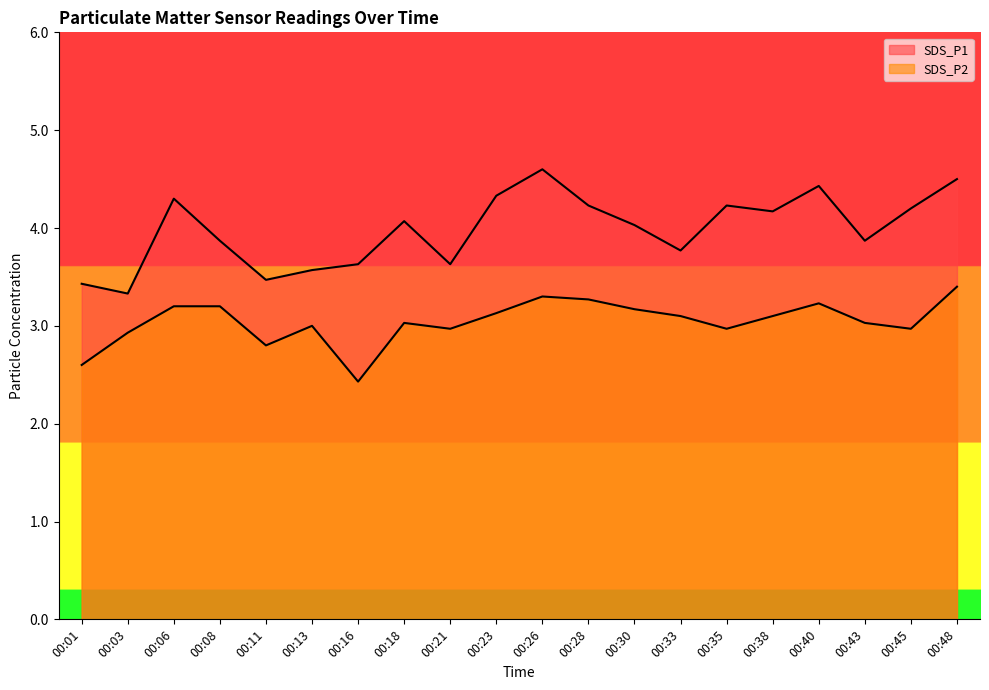

Where does the SDS_P2 series first go above 3?

00:06